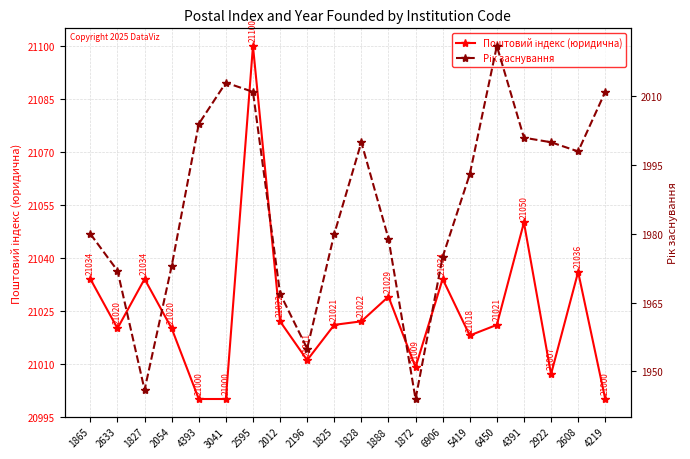

What is the difference between the second highest and minimum values in the Поштовий індекс (юридична) series?

50